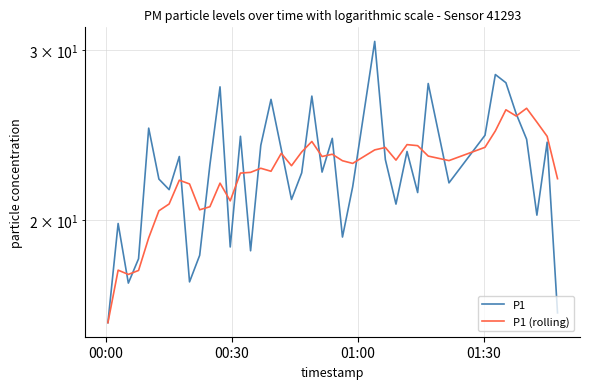

What is the minimum value shown in the chart?

15.7